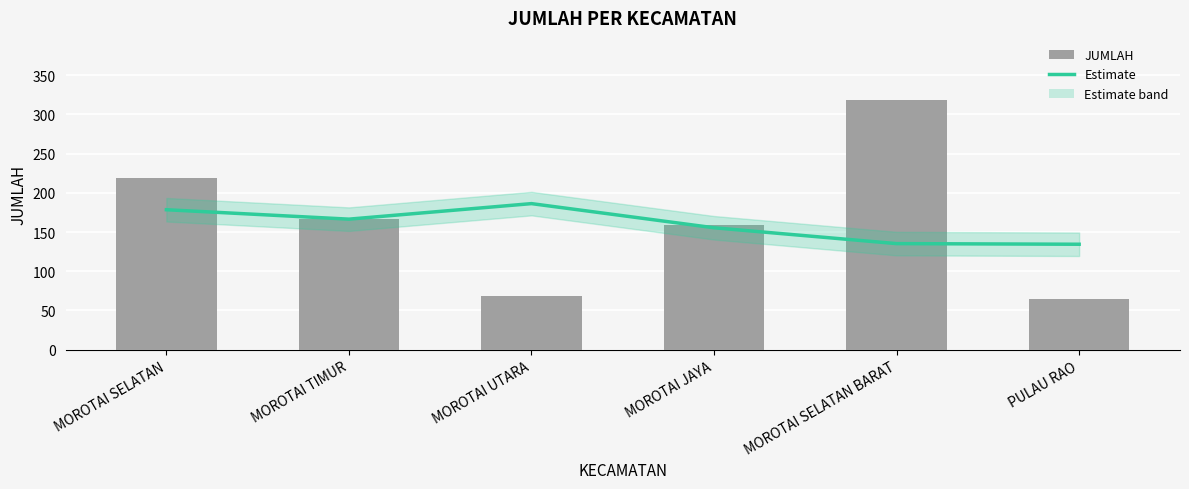

How many groups of bars are there?

6